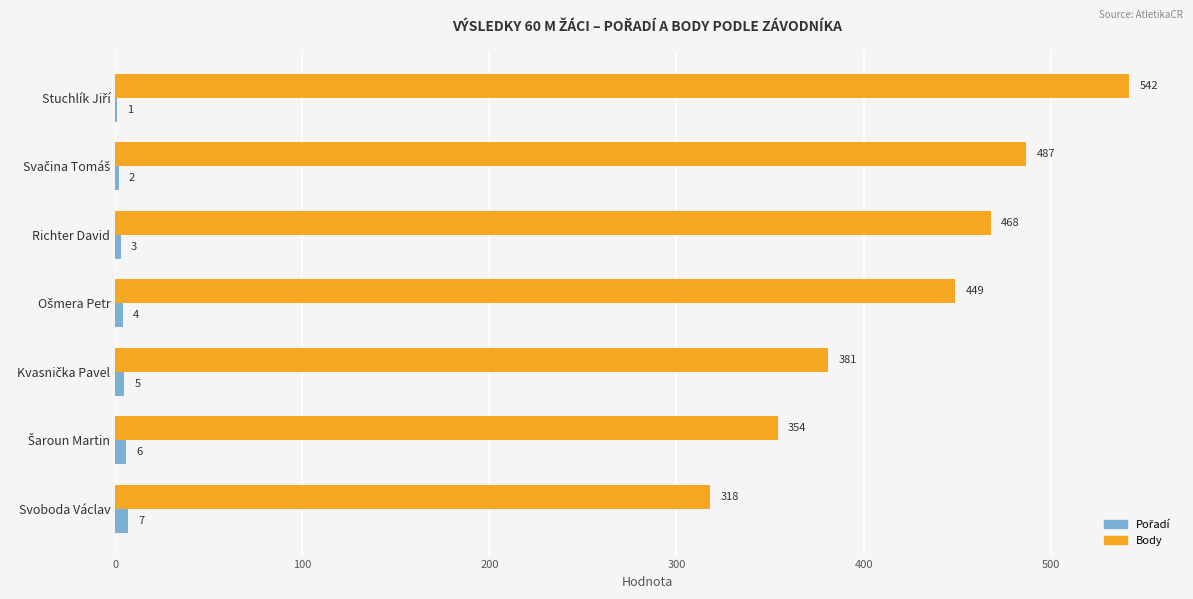

What is the maximum value for Body?

542